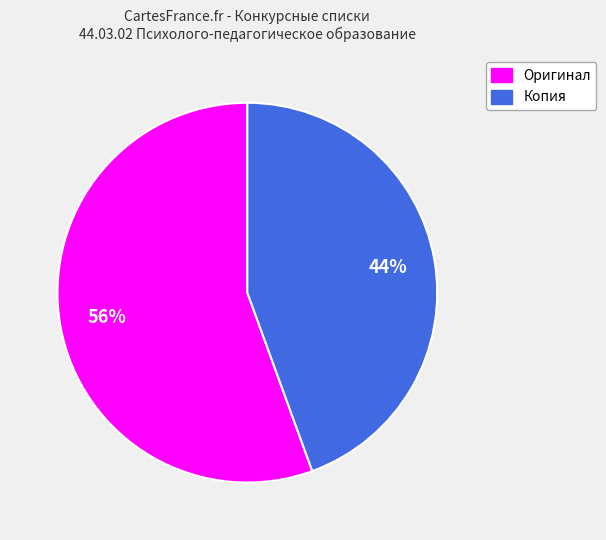

The Копия slice represents 59% of the pie. True or false?

False